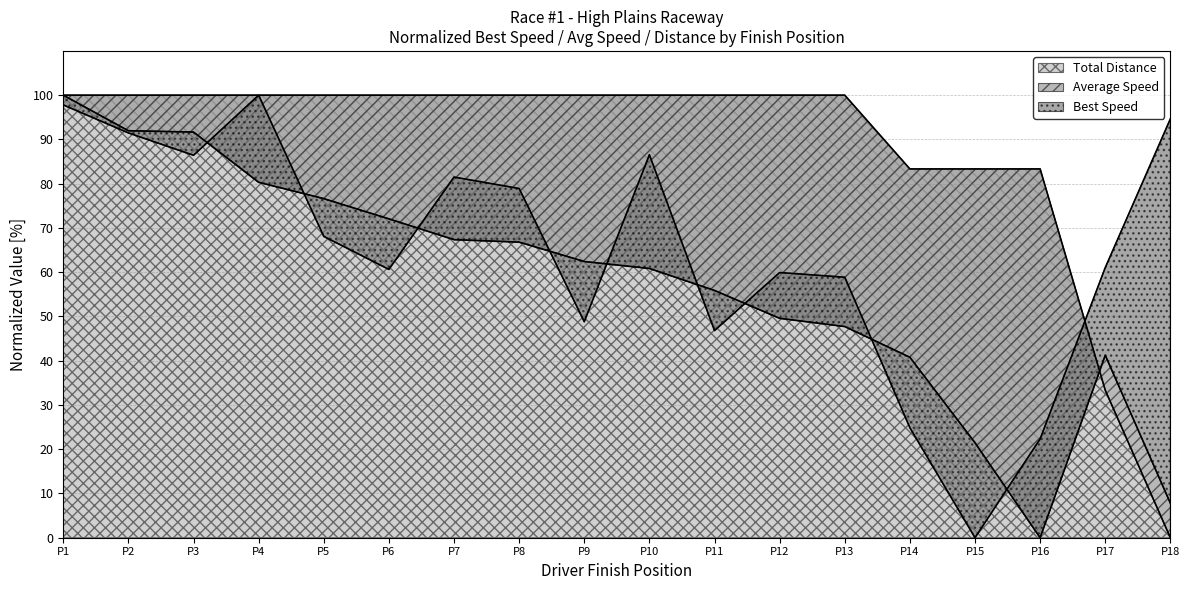

How many lines are shown in the chart?

3